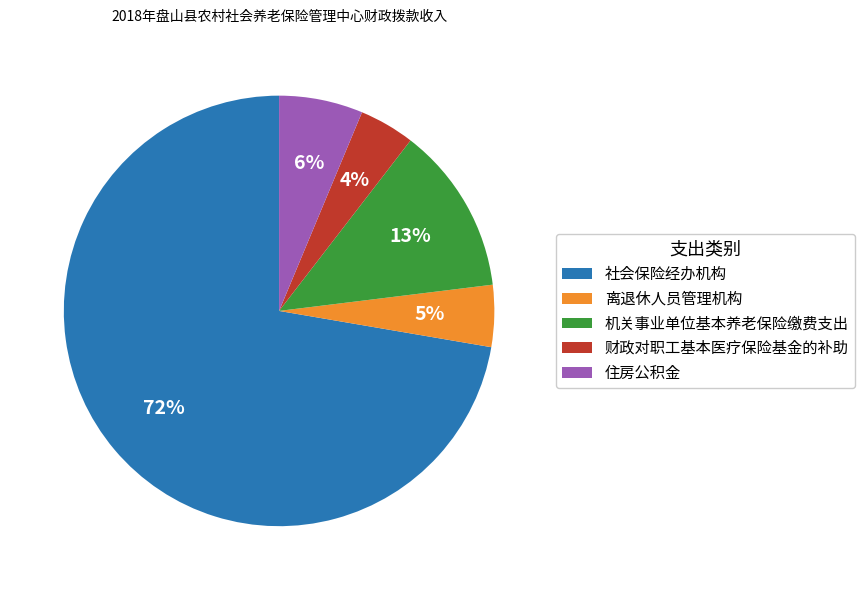

What is the largest slice in the pie chart?

社会保险经办机构